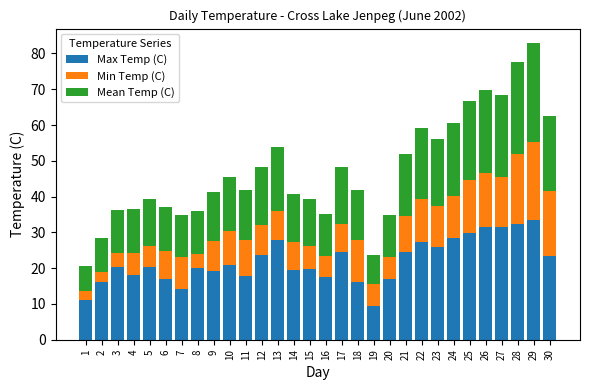

What is the minimum value for Max Temp (C)?

9.3